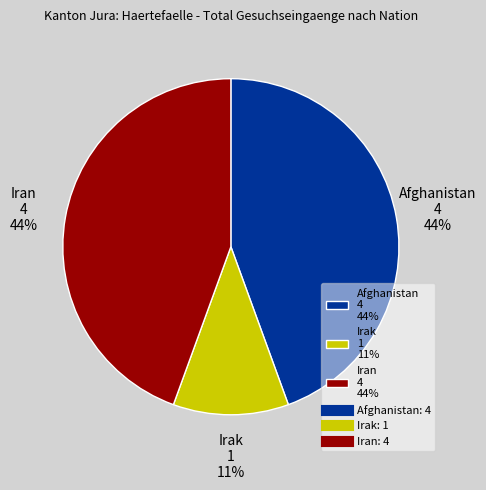

Is there any slice that represents more than half of the pie?

No